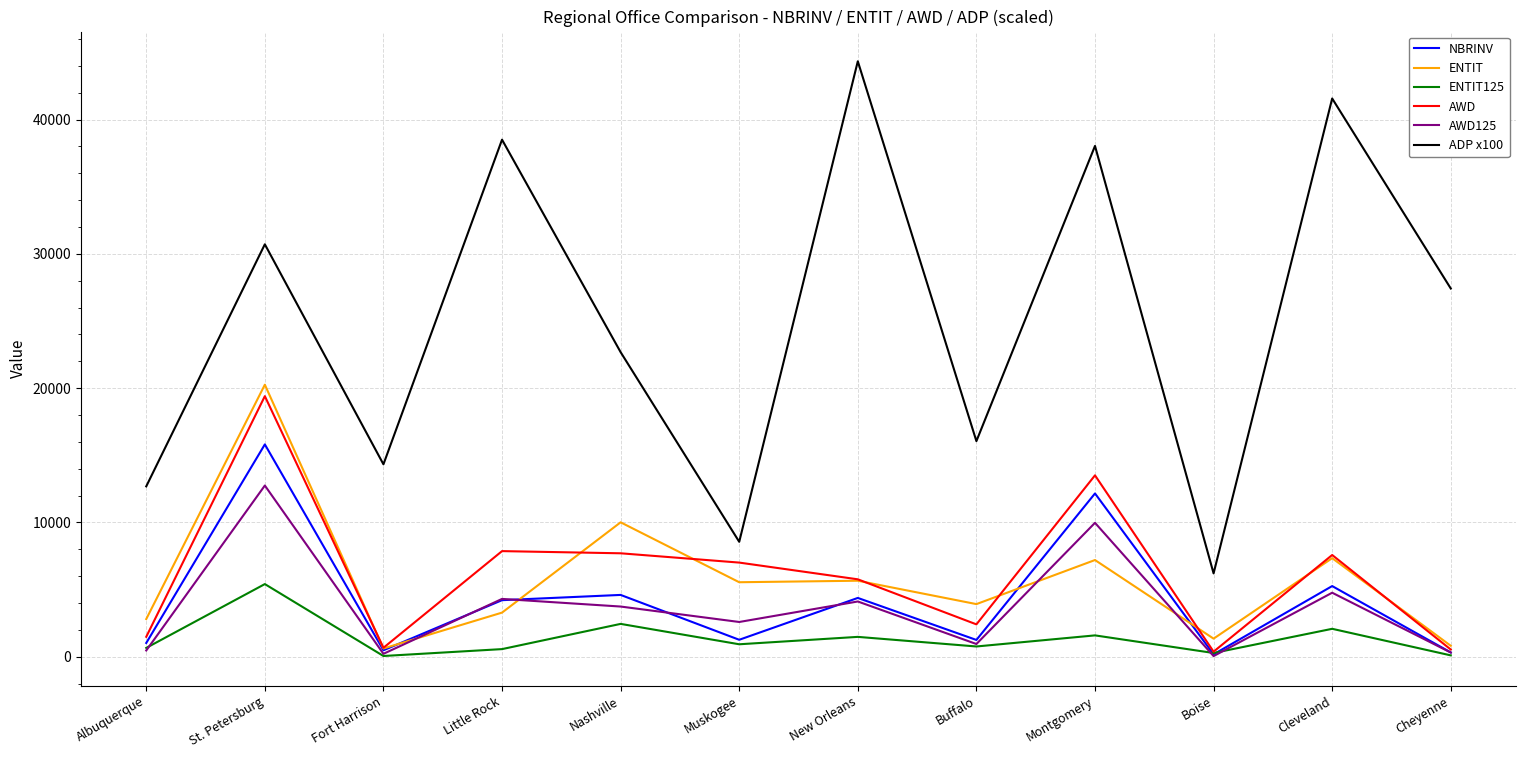

The NBRINV series shows 4601.0 at Nashville. True or false?

True